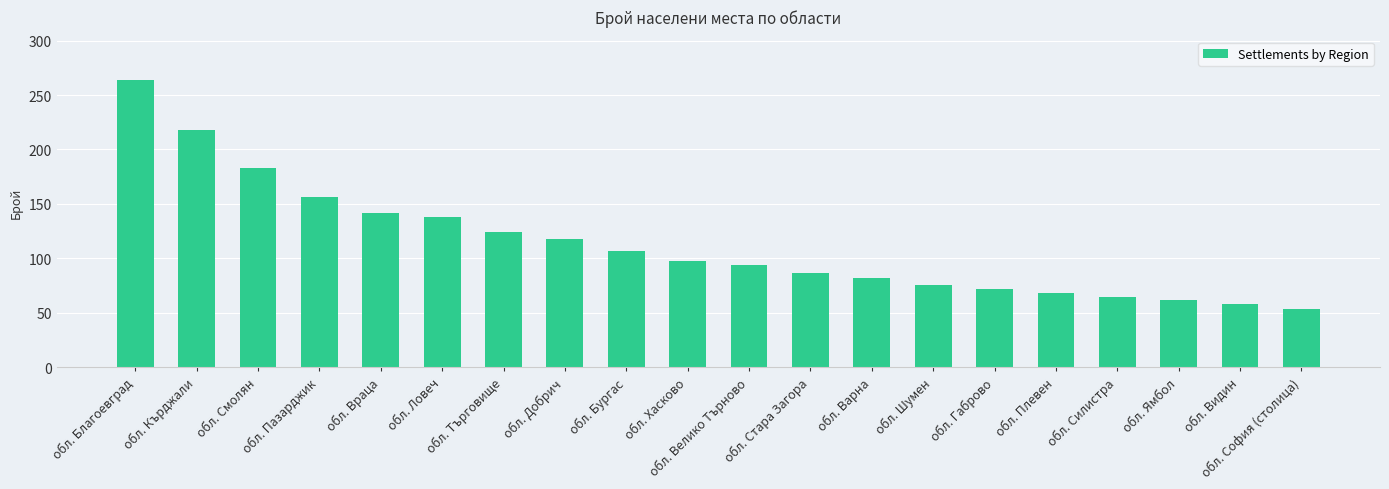

The value at обл. Габрово is 72. True or false?

True